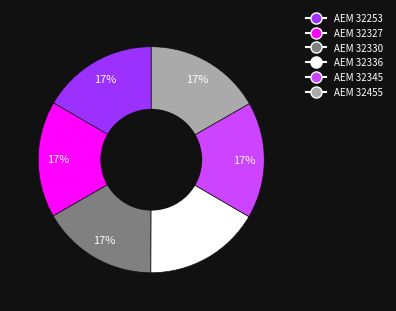

Is there a majority slice in this chart?

No